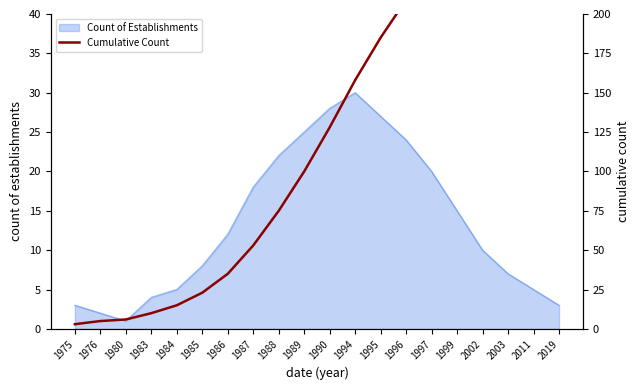

What is the difference between the second highest and second lowest values?

261